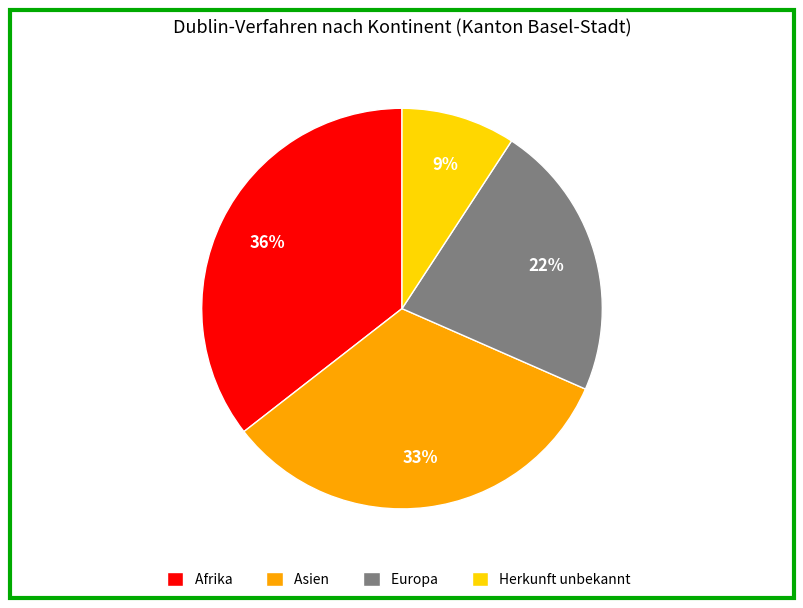

Which category has the smallest portion of the pie?

Herkunft unbekannt